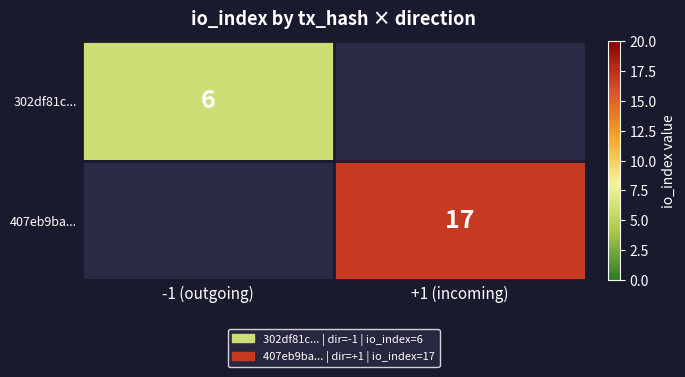

True or false: 302df81c... has a value of 2 at -1 (outgoing).

False